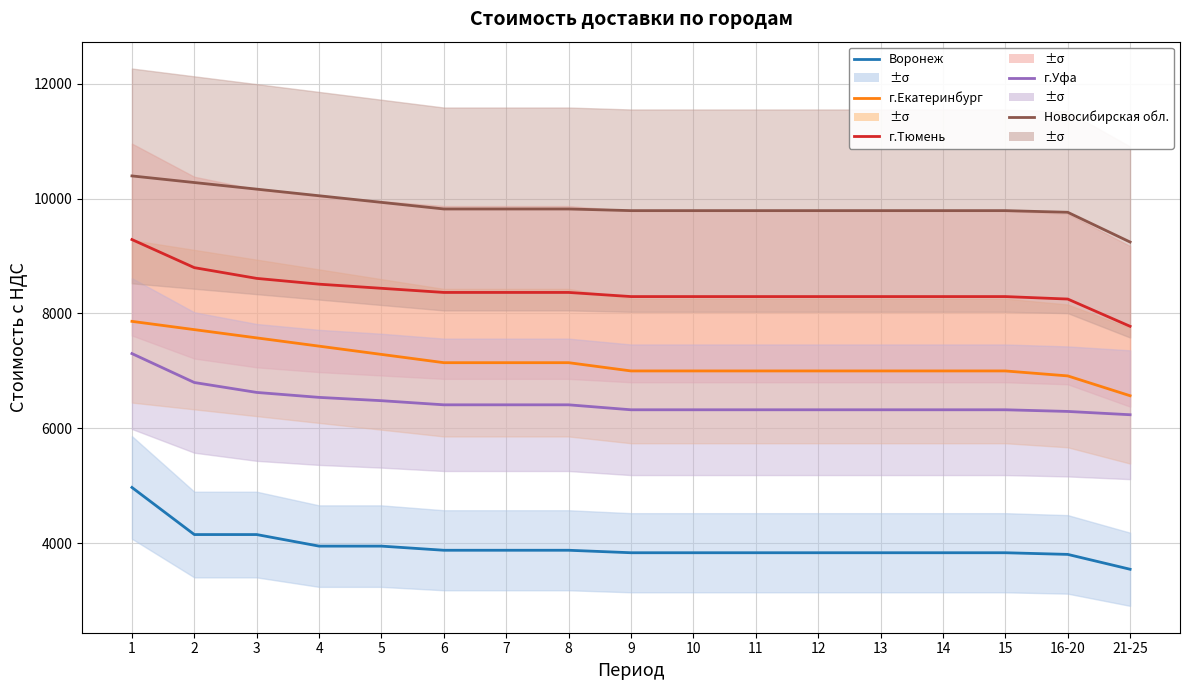

True or false: Воронеж and г.Уфа intersect in this chart.

False